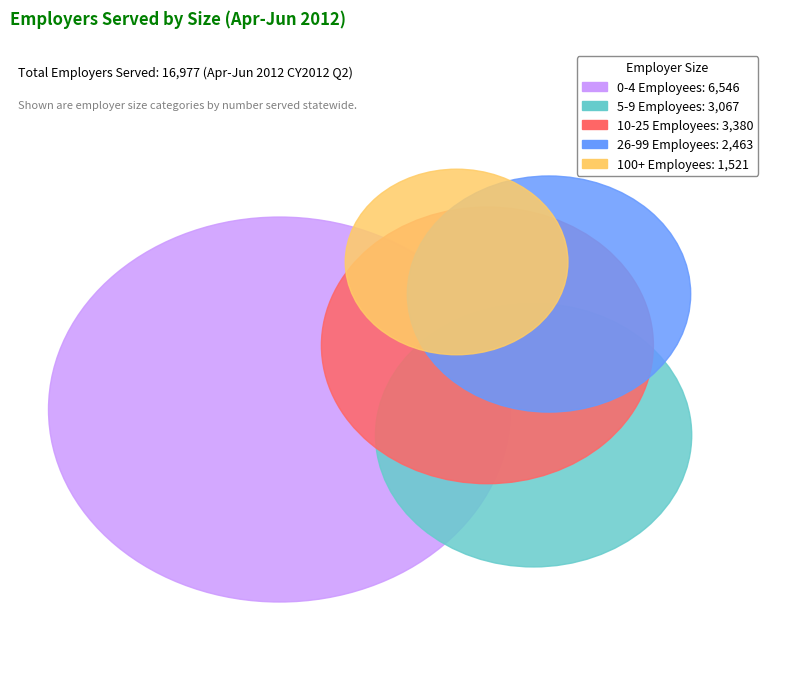

Is 5-9 Employees the majority of the pie?

No